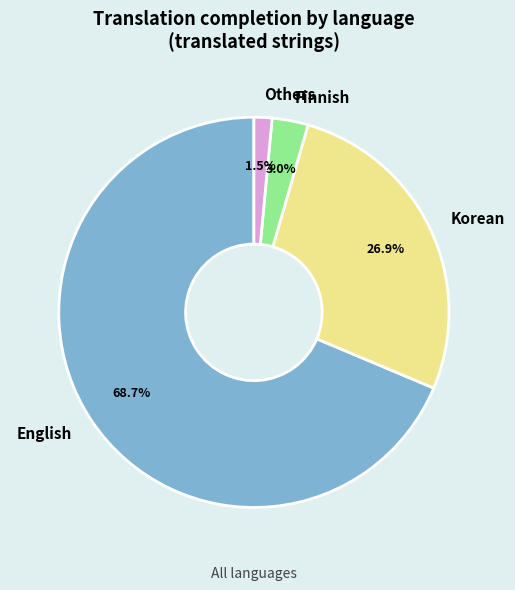

Between English and Korean, which is larger?

English